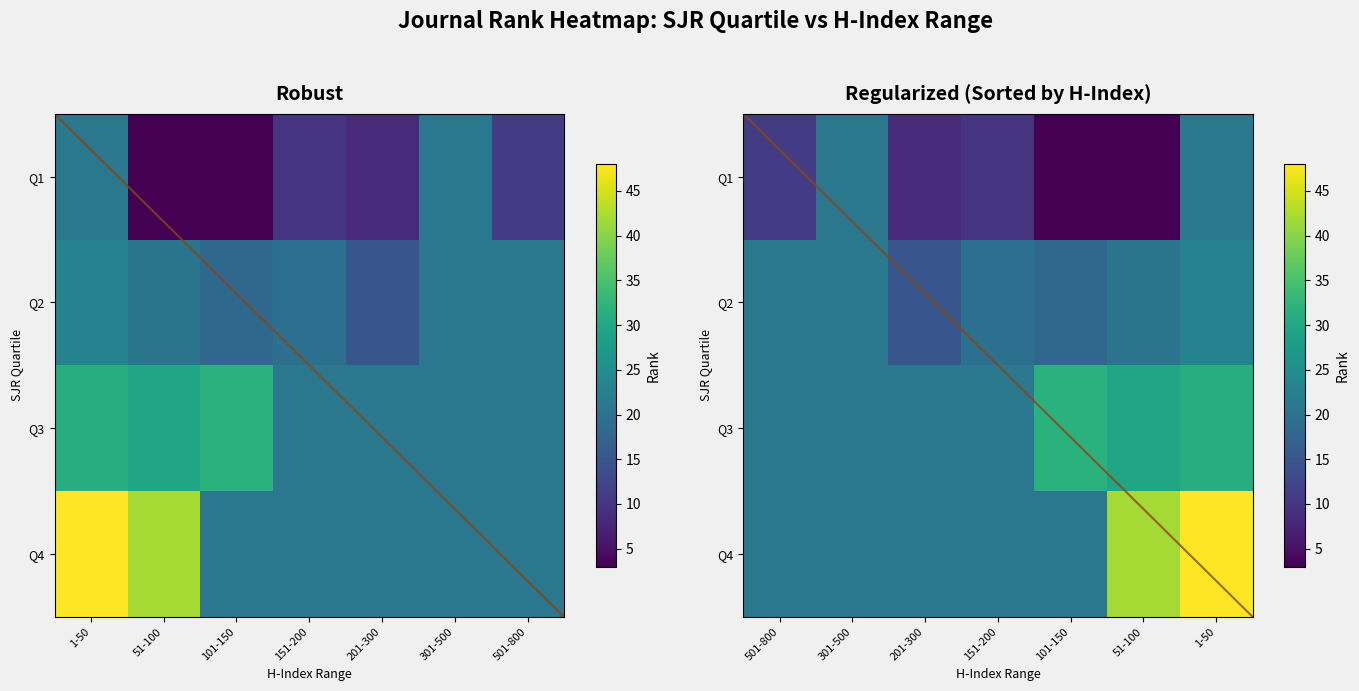

Is it true that Q4 equals 13.2 at 201-300?

False